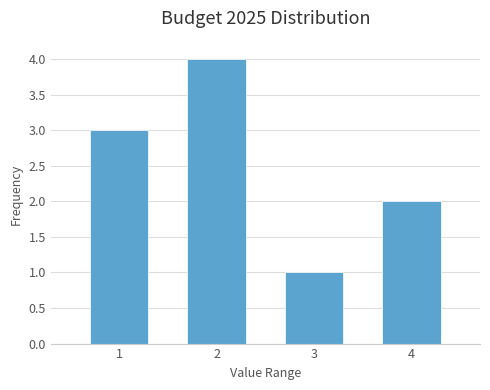

Reading right to left, transcribe all the data shown in this chart.

2	1	4	3